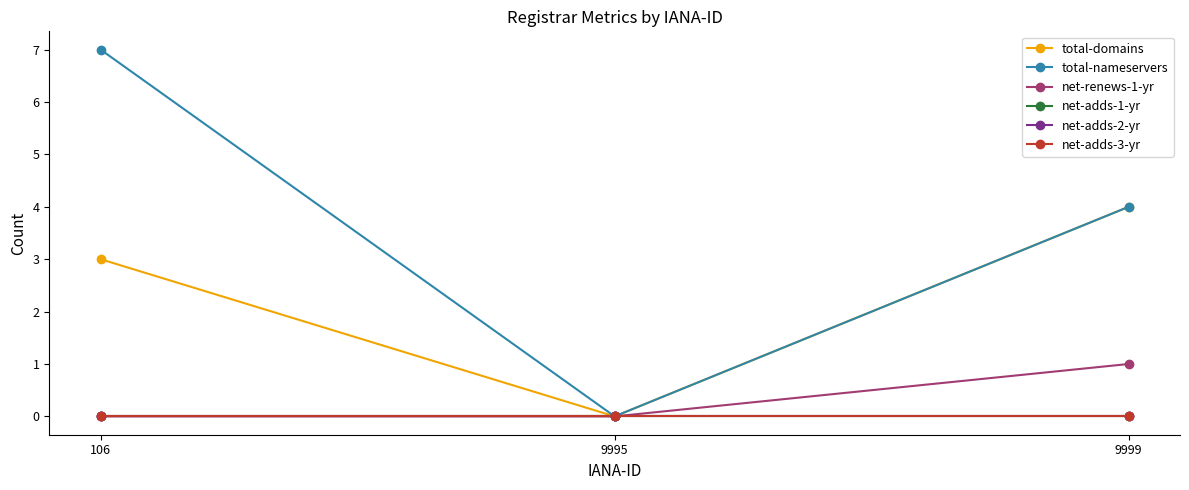

Is this an area chart (filled region under the line)?

No